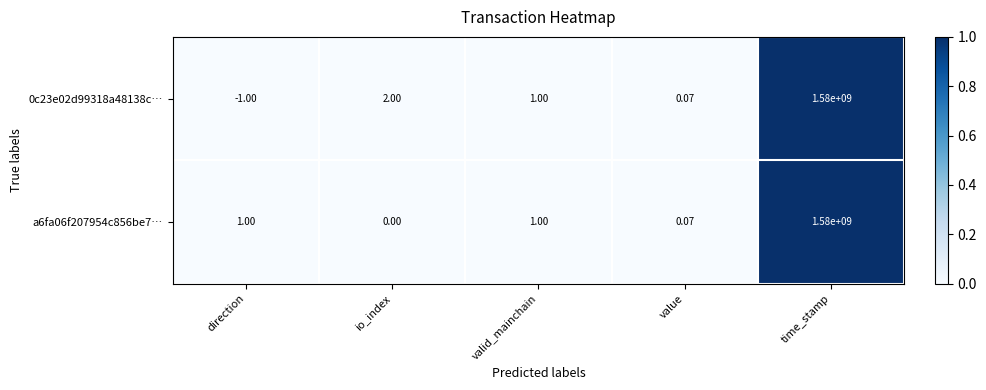

List the labels in order of 0c23e02d99318a48138c… value, largest first.

time_stamp, io_index, valid_mainchain, value, direction